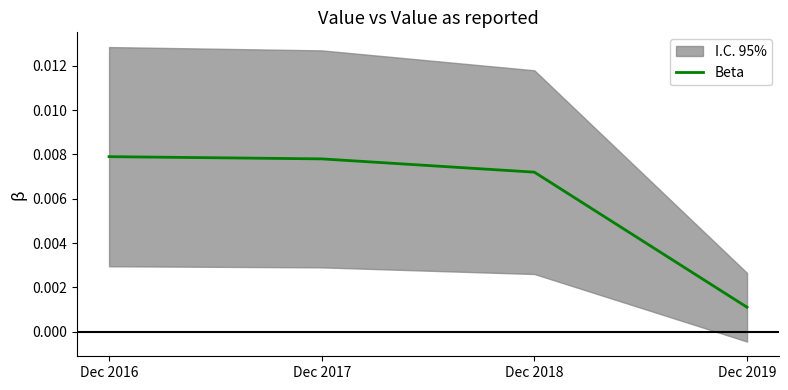

Where is Beta nearest to the value 0?

Dec 2019